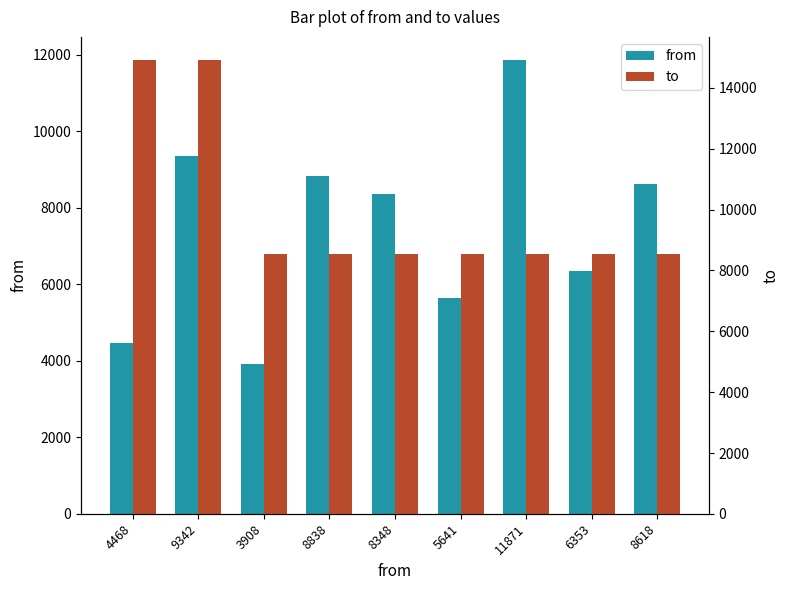

At how many categories does at least one series exceed 6047?

9